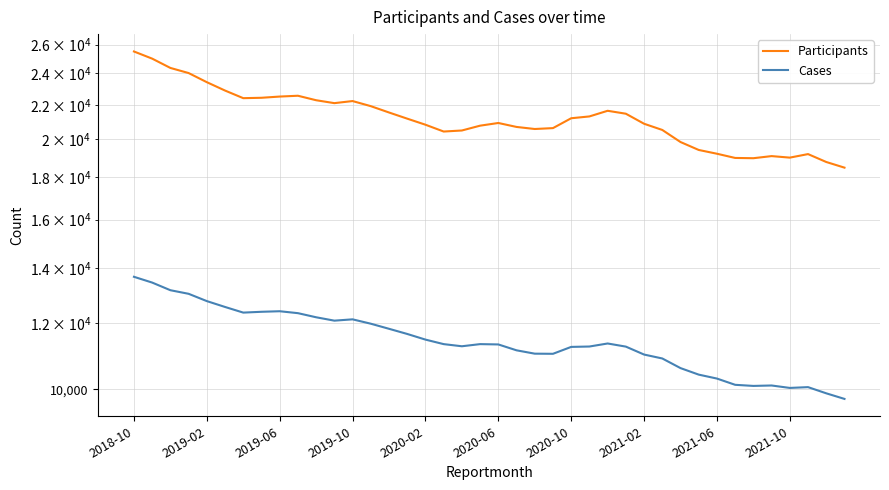

Does the chart display data point markers on the line(s)?

No